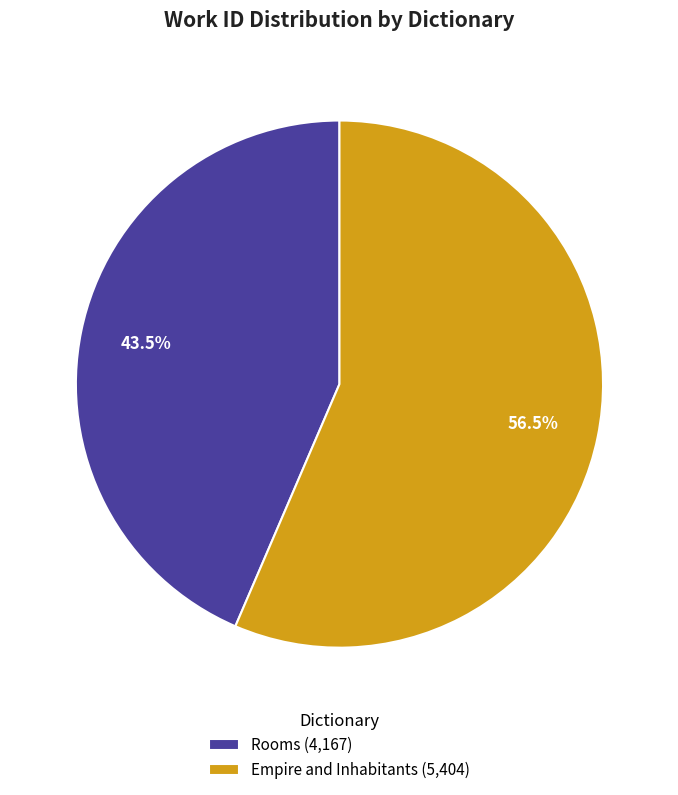

Which slice is the largest?

Empire and Inhabitants